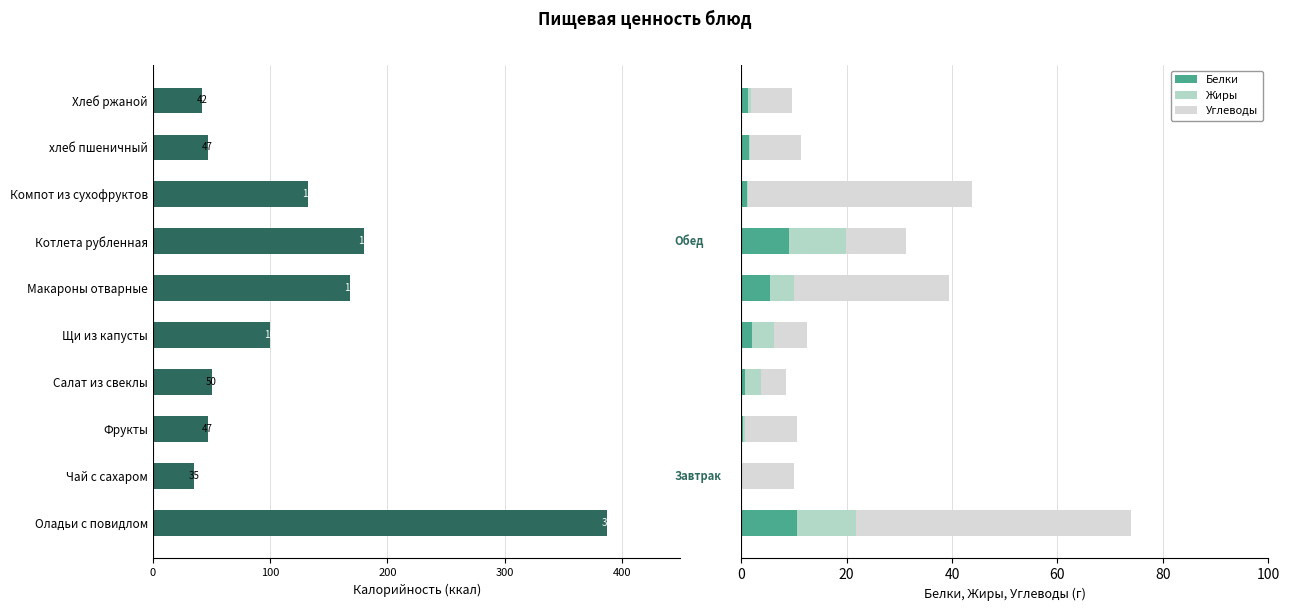

Which has a higher value, Салат из свеклы or Компот из сухофруктов?

Салат из свеклы